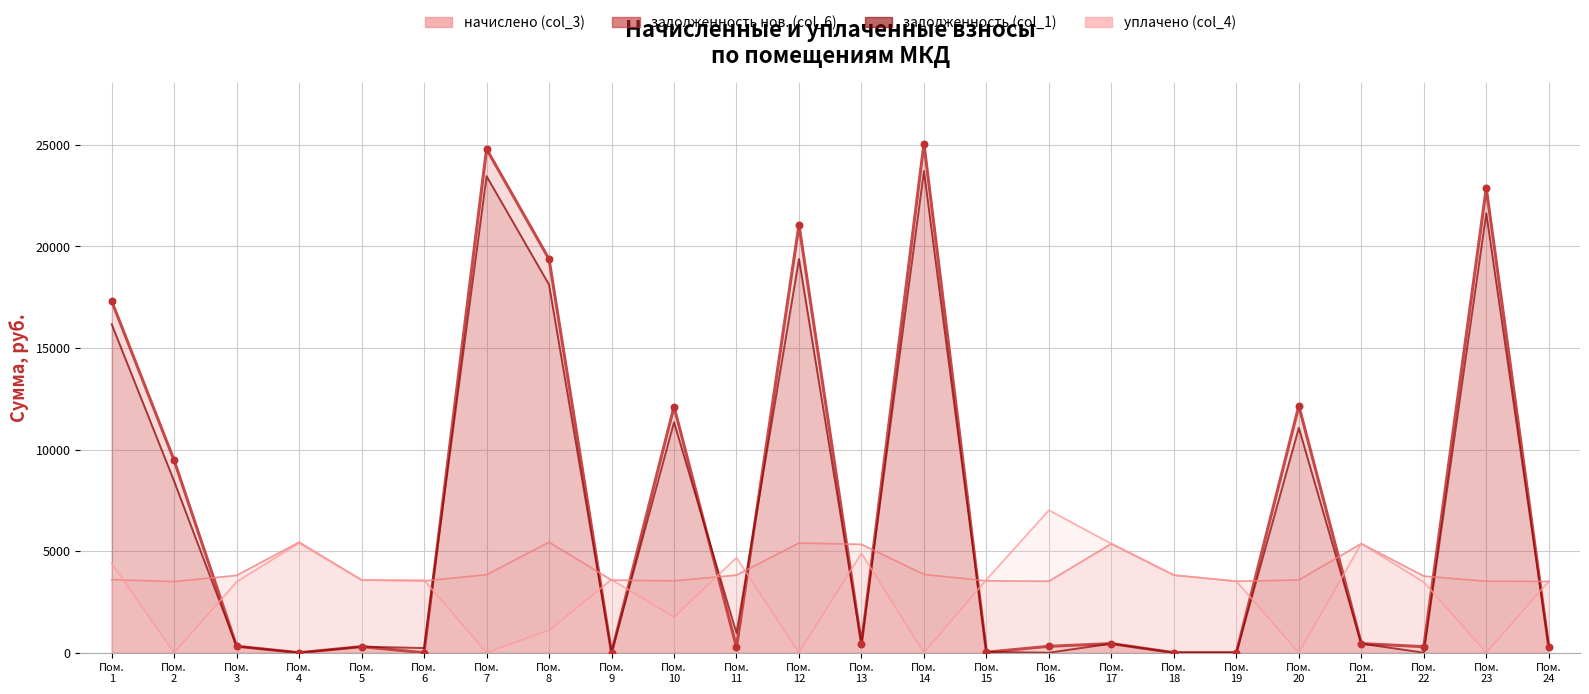

At which category is the sum across all series the highest?

Пом. 14